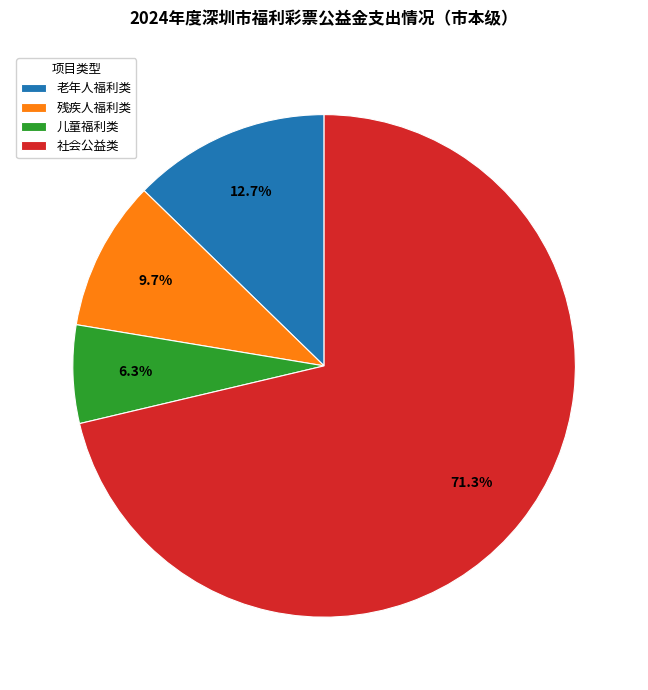

Do 社会公益类 and 残疾人福利类 together represent more than half of the pie?

Yes